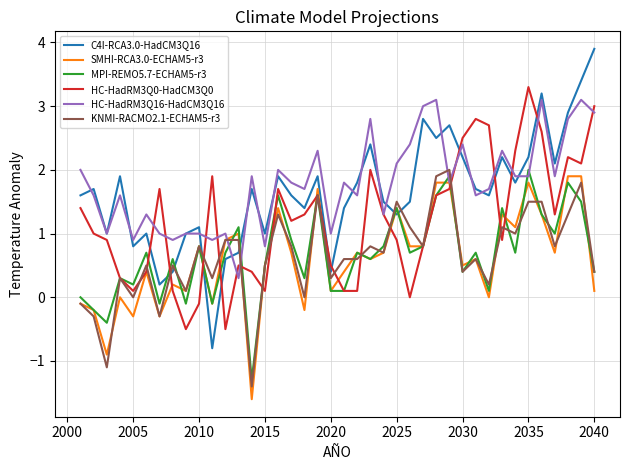

What is the greatest value displayed?

3.9